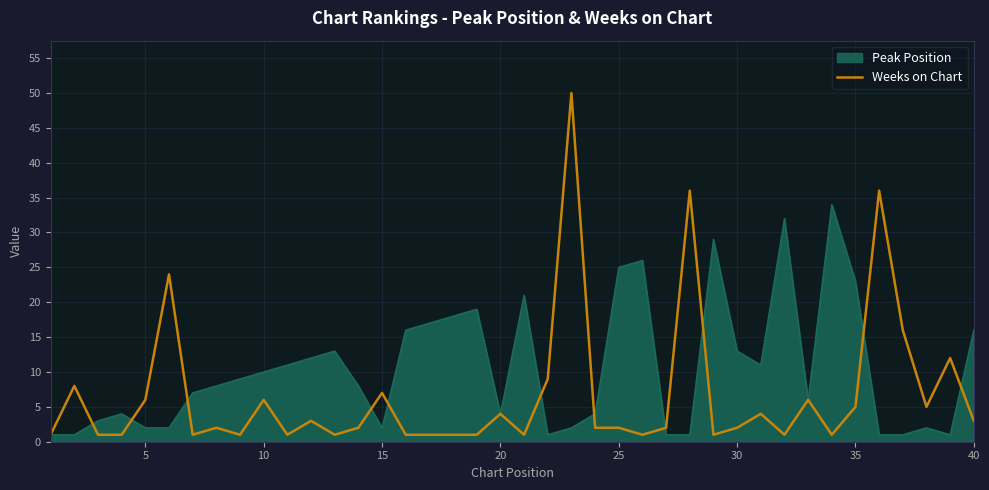

Which series has the largest total across all categories?

Peak Position